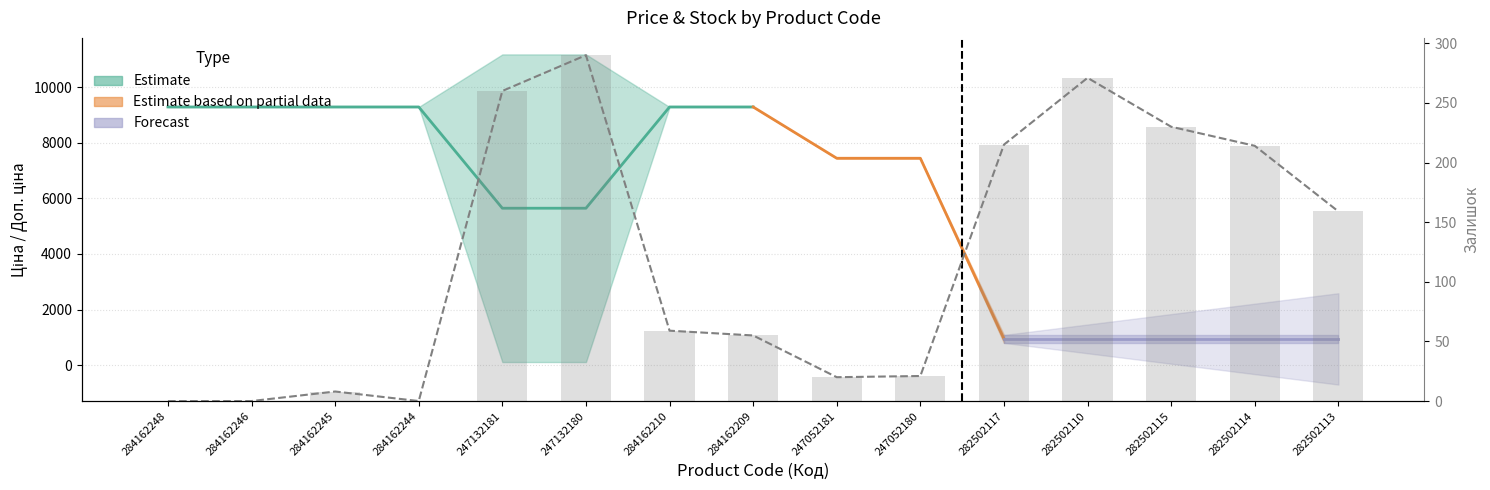

List the labels in order of value, smallest first.

284162248, 284162246, 284162244, 284162245, 247052181, 247052180, 284162209, 284162210, 282502113, 282502114, 282502117, 282502115, 247132181, 282502110, 247132180